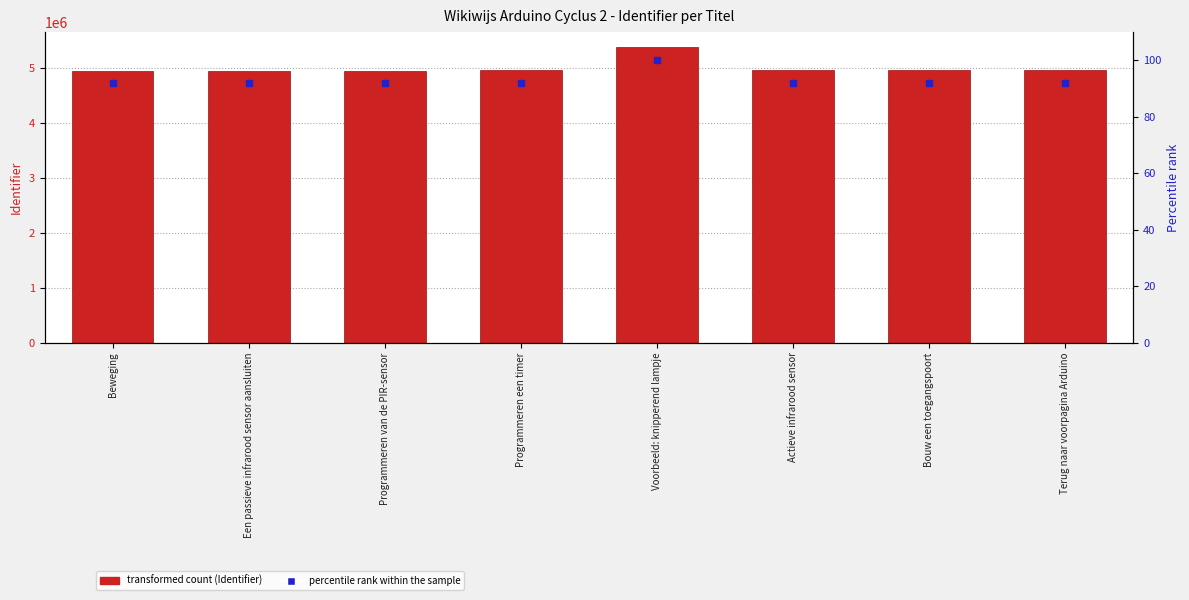

At which category is the sum across all series the highest?

Voorbeeld: knipperend lampje